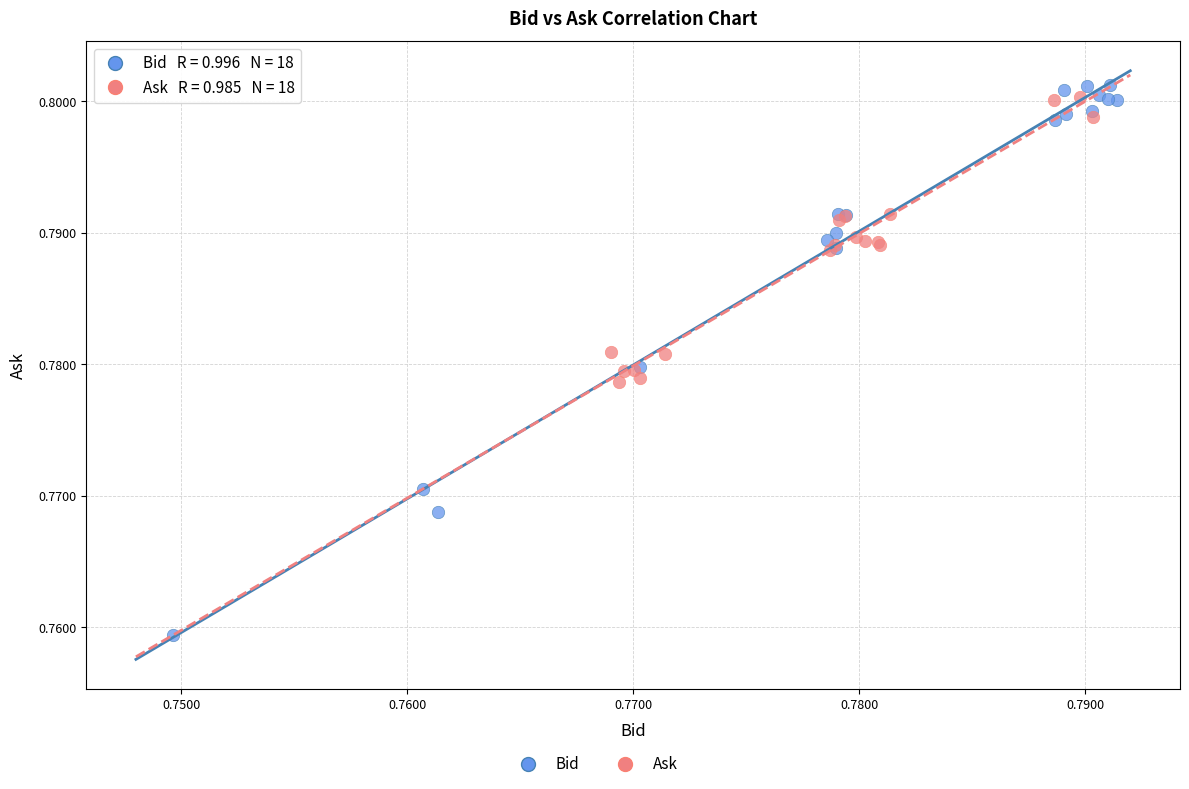

Which series contains the highest Y value?

Bid